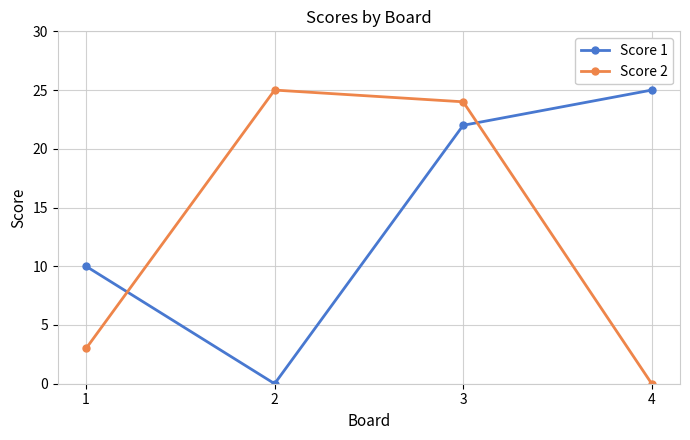

The value of Score 1 at 1 is 10. True or false?

True